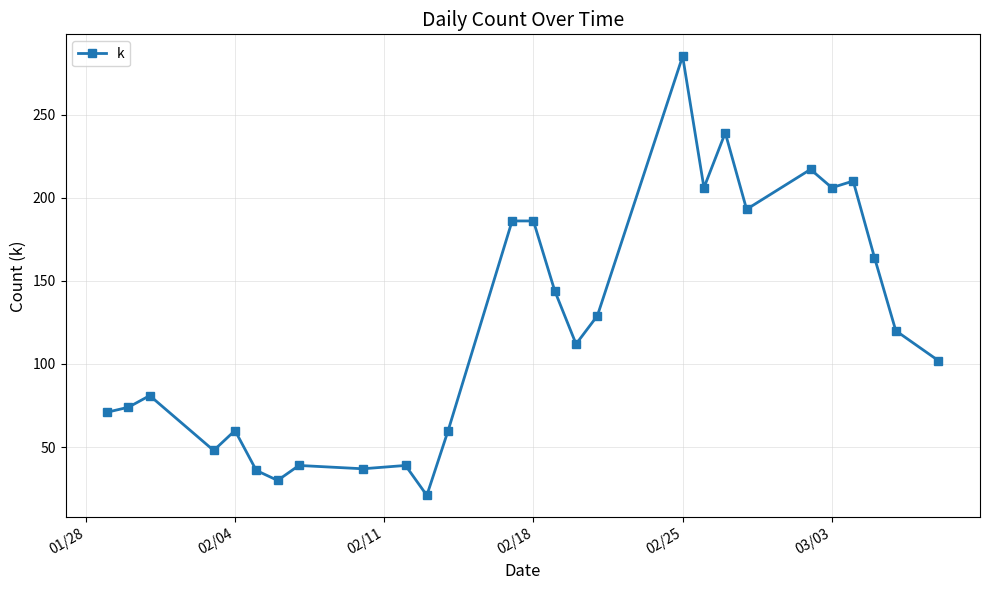

What is the average value?

122